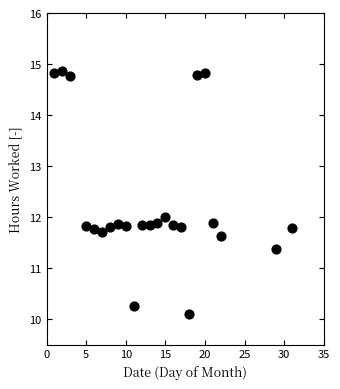

What is the range of X values (max minus min)?

30.0